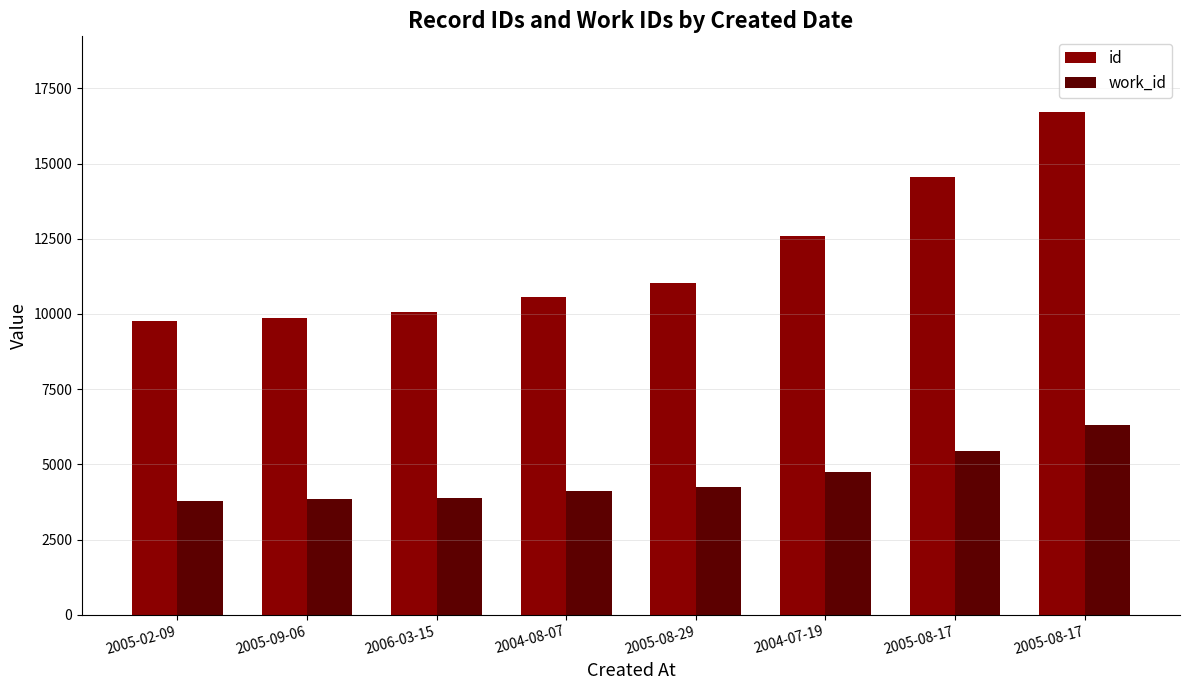

How many groups of bars are there?

8